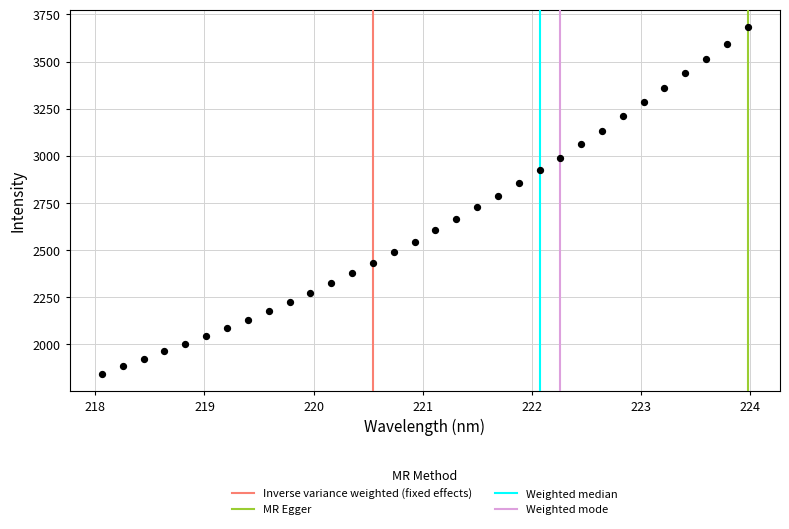

What is the range of X values (max minus min)?

5.9